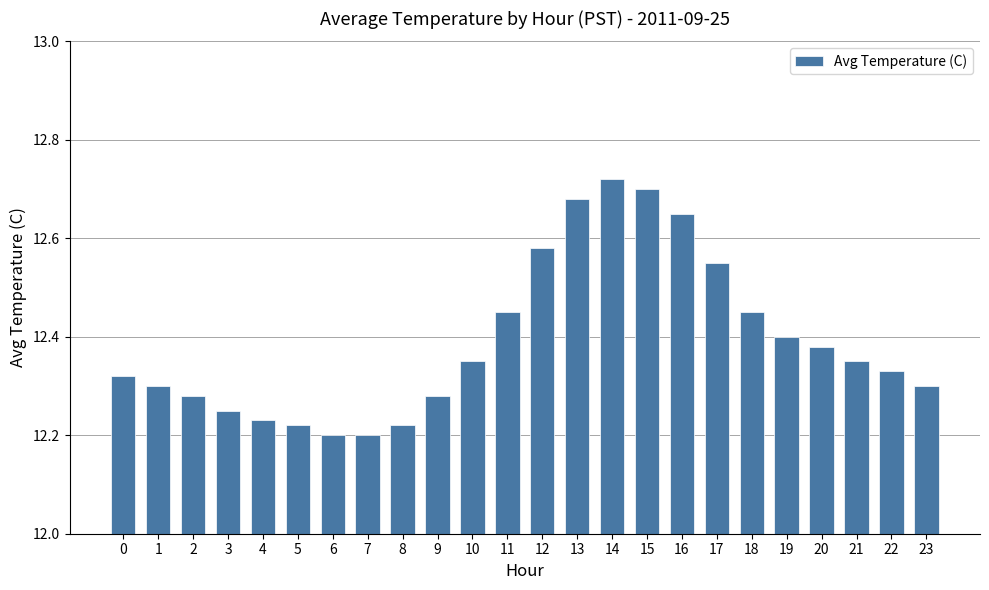

Which category has the highest value across all series?

14